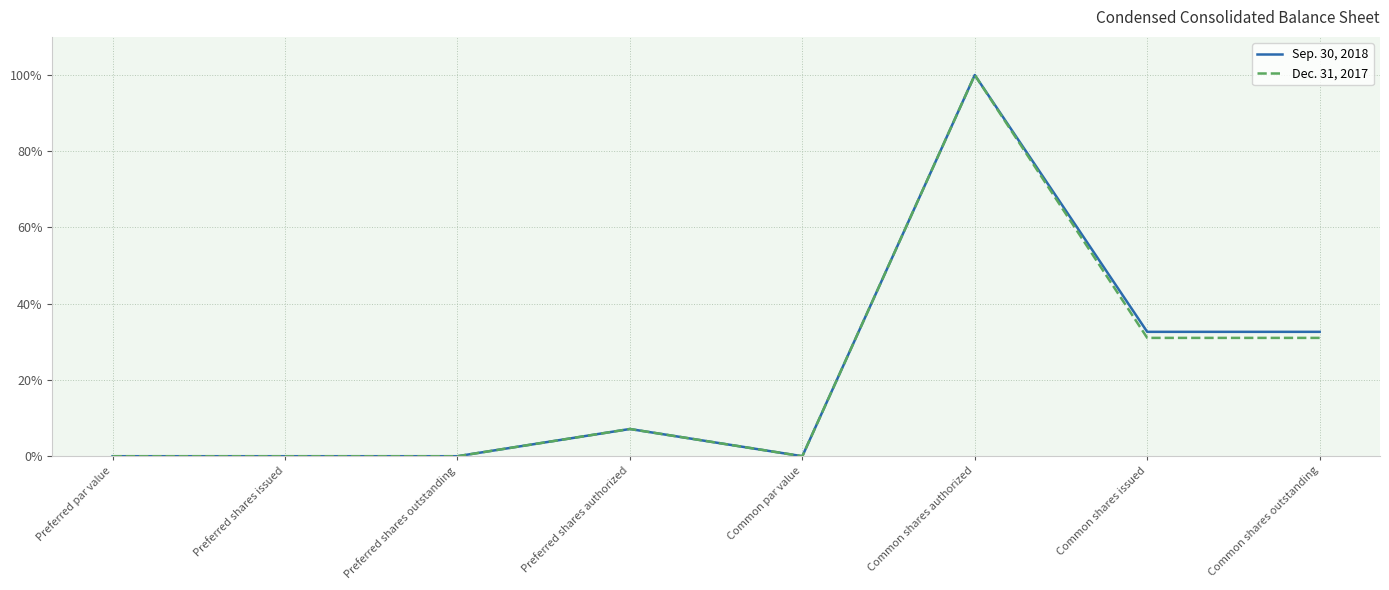

What is the greatest value displayed?

100.0